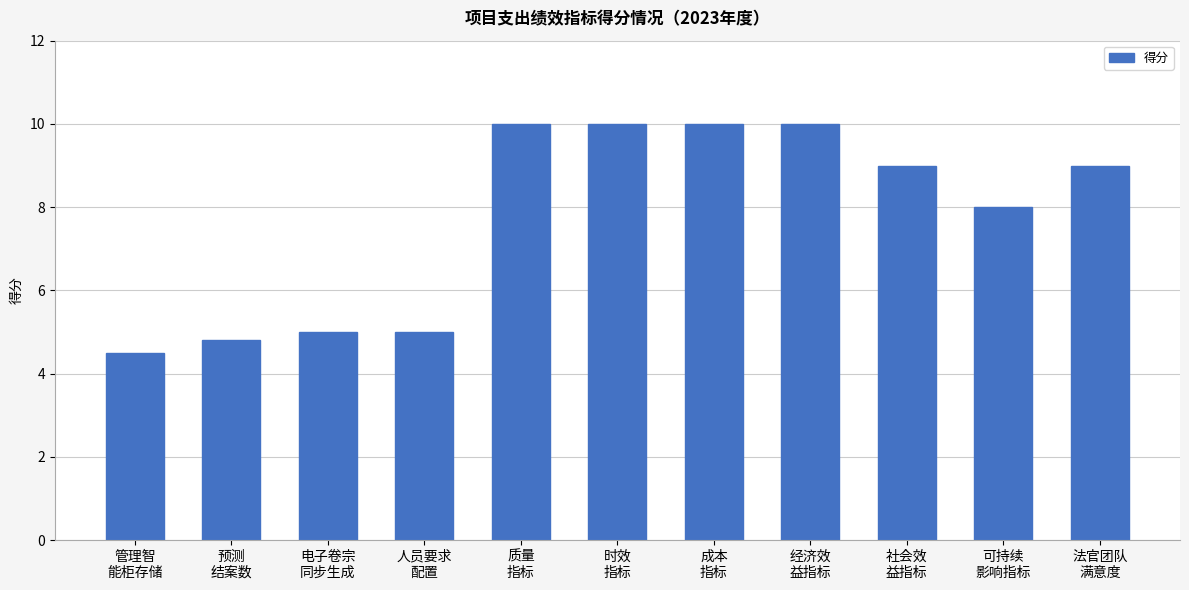

What is the minimum value shown in the chart?

4.5